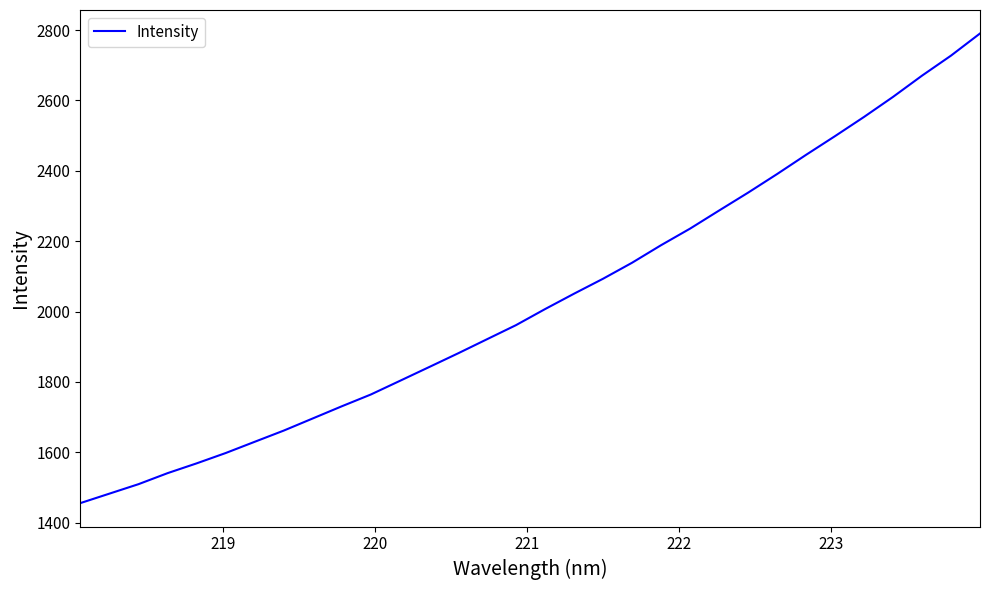

What is the greatest value displayed?

2790.3